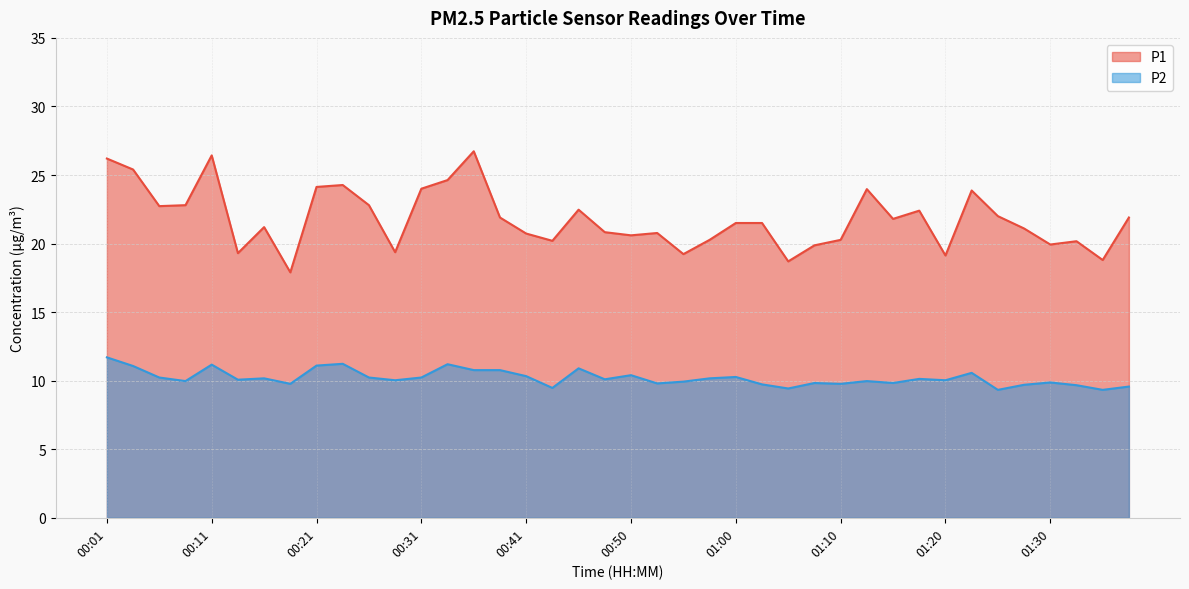

True or false: P2 and P1 intersect in this chart.

False